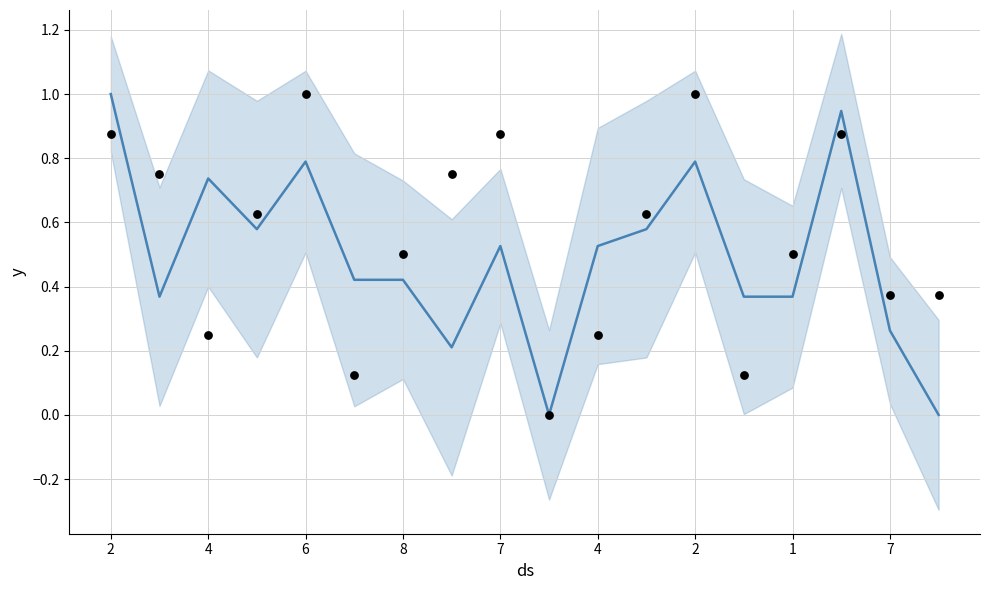

At how many categories does at least one series exceed 0?

17